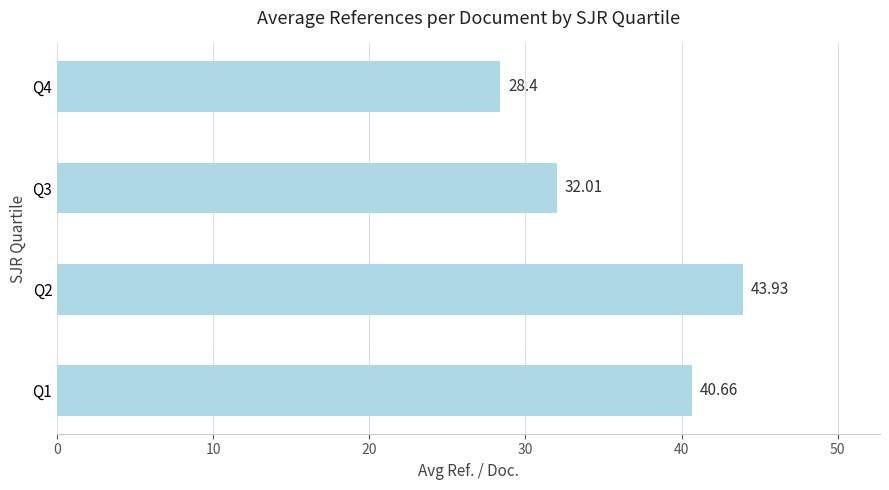

Approximately how many times larger is the value at Q2 compared to Q3?

1.4